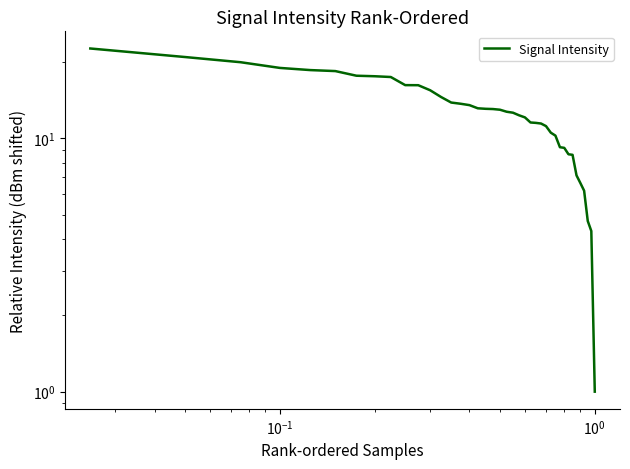

What is the greatest value displayed?

22.6